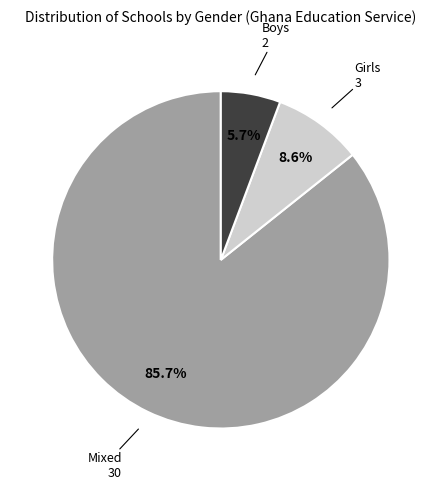

To the nearest percent, what is the combined percentage of Boys and Girls?

14%